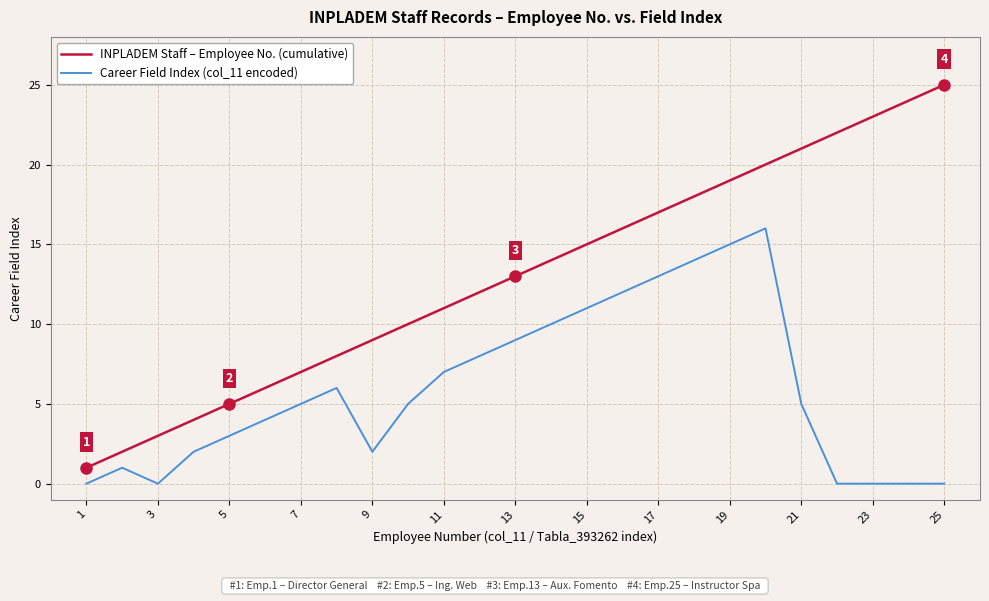

List the series in order of their peak value, lowest first.

Career Field Index (col_11 encoded), INPLADEM Staff – Employee No. (cumulative)